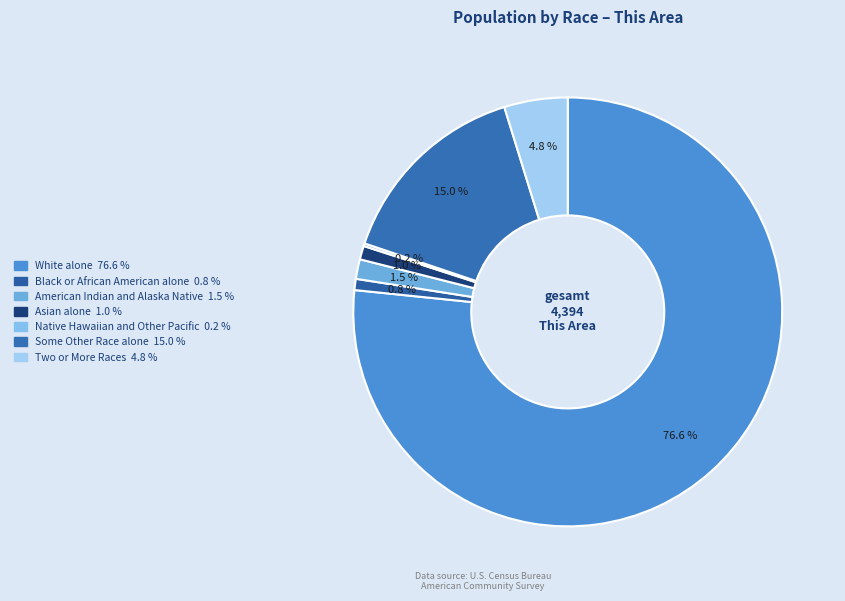

Which has a higher value, Black or African American alone or Asian alone?

Asian alone